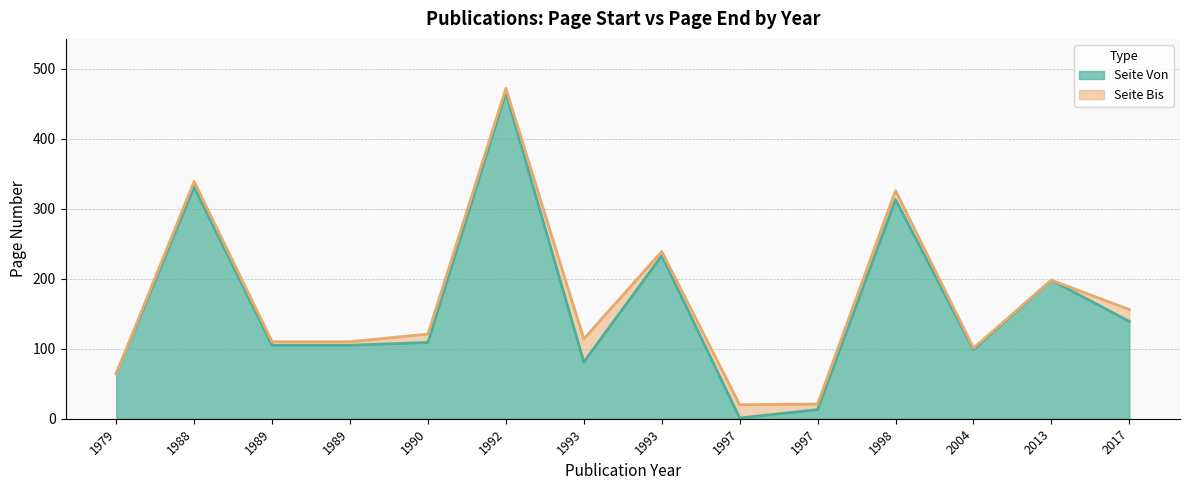

Reading left to right, list all the values displayed in this chart.

64	331	105	105	109	466	81	233	1	13	313	99	198	139